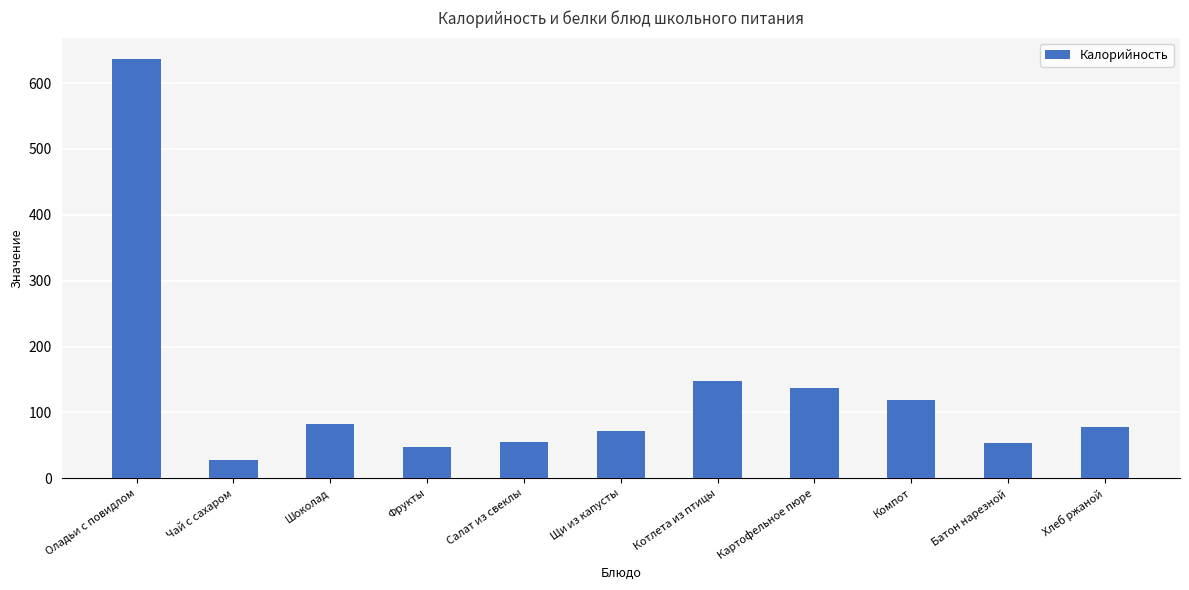

Are the bars grouped side by side (vs. stacked)?

No